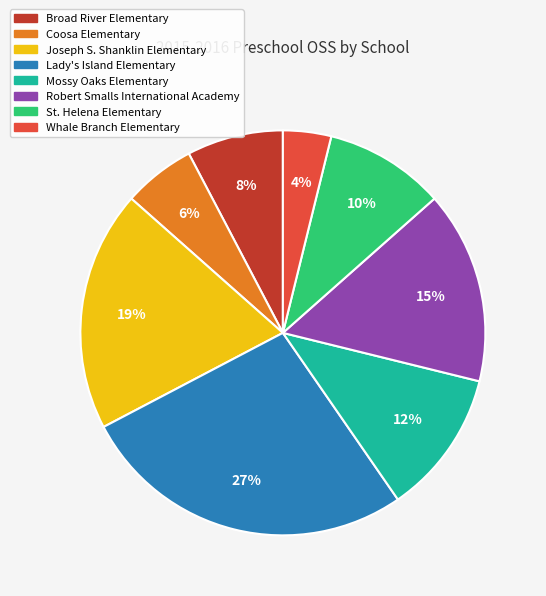

How many slices are in this pie chart?

8